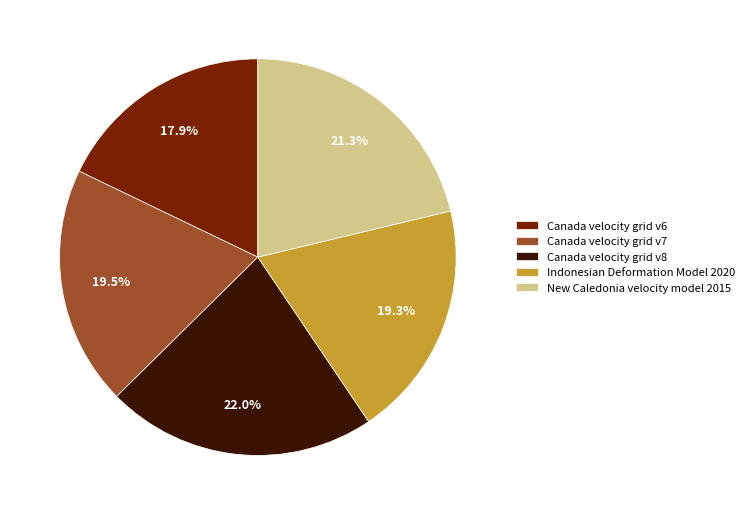

To the nearest percent, what percentage of the pie is Indonesian Deformation Model 2020?

19%